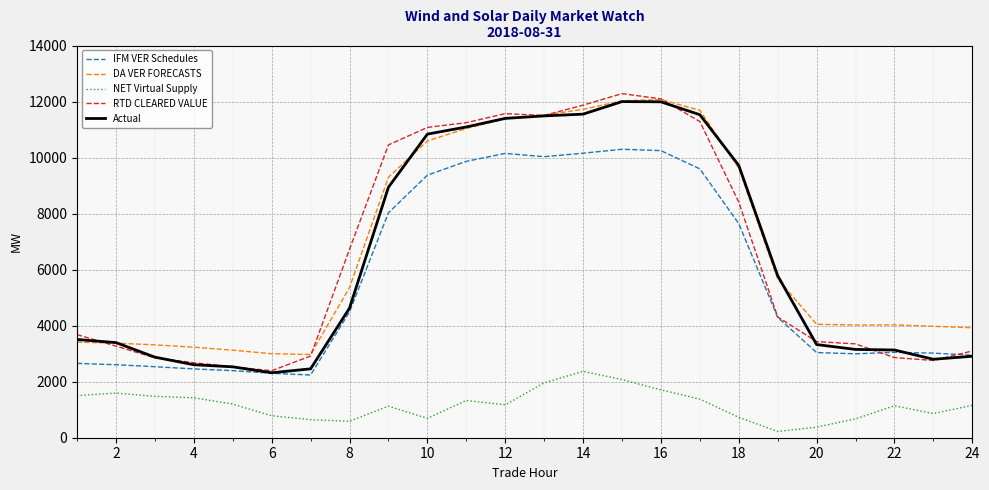

Which series has the largest range (max minus min)?

RTD CLEARED VALUE